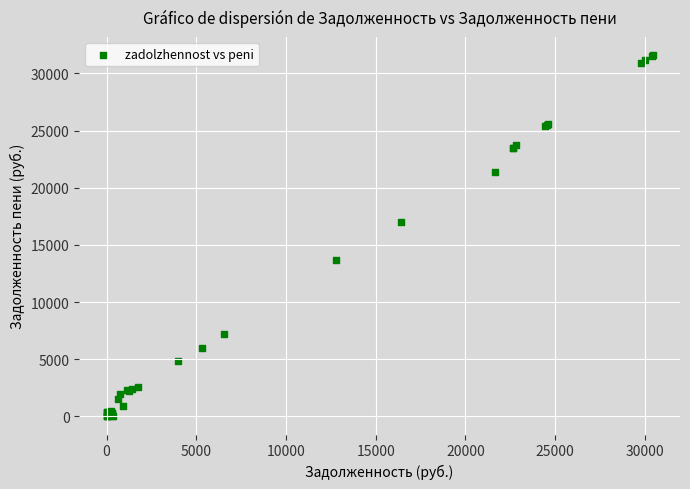

What Y value in the scatter plot is closest to 15802?

17045.9